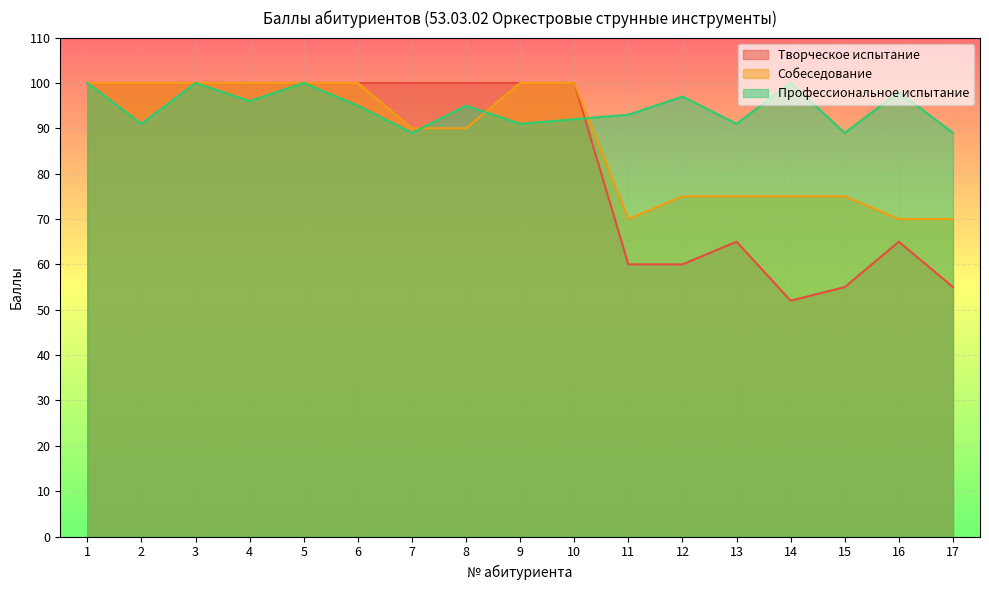

Reading left to right, transcribe all the data shown in this chart.

Творческое испытание: 1=100	2=100	3=100	4=100	5=100	6=100	7=100	8=100	9=100	10=100	11=60	12=60	13=65	14=52	15=55	16=65	17=55
Собеседование: 1=100	2=100	3=100	4=100	5=100	6=100	7=90	8=90	9=100	10=100	11=70	12=75	13=75	14=75	15=75	16=70	17=70
Профессиональное испытание: 1=100	2=91	3=100	4=96	5=100	6=95	7=89	8=95	9=91	10=92	11=93	12=97	13=91	14=100	15=89	16=98	17=89